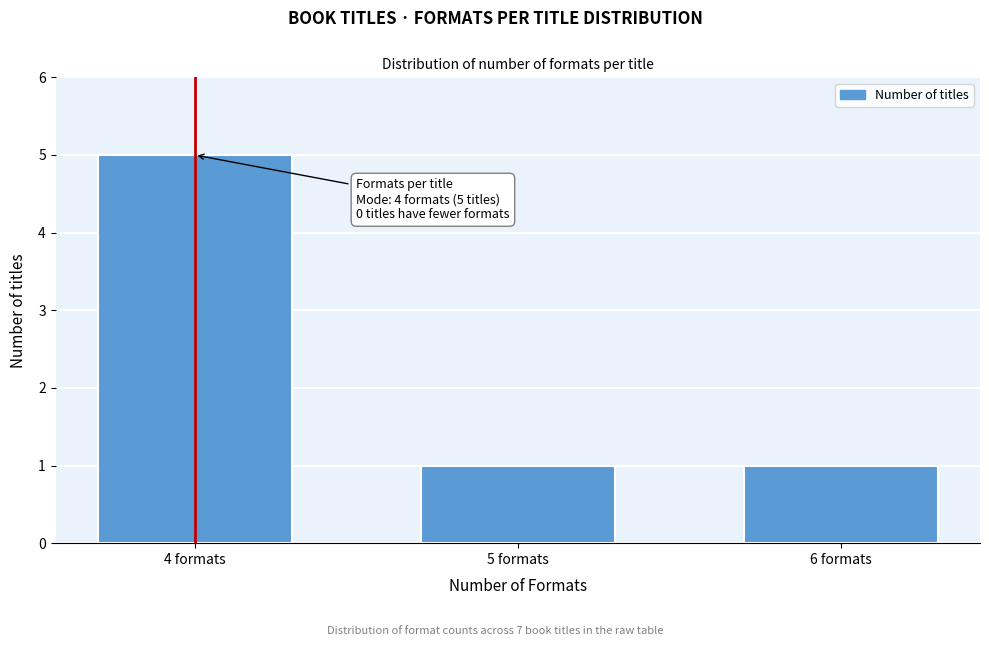

Reading left to right, transcribe all the data shown in this chart.

5	1	1